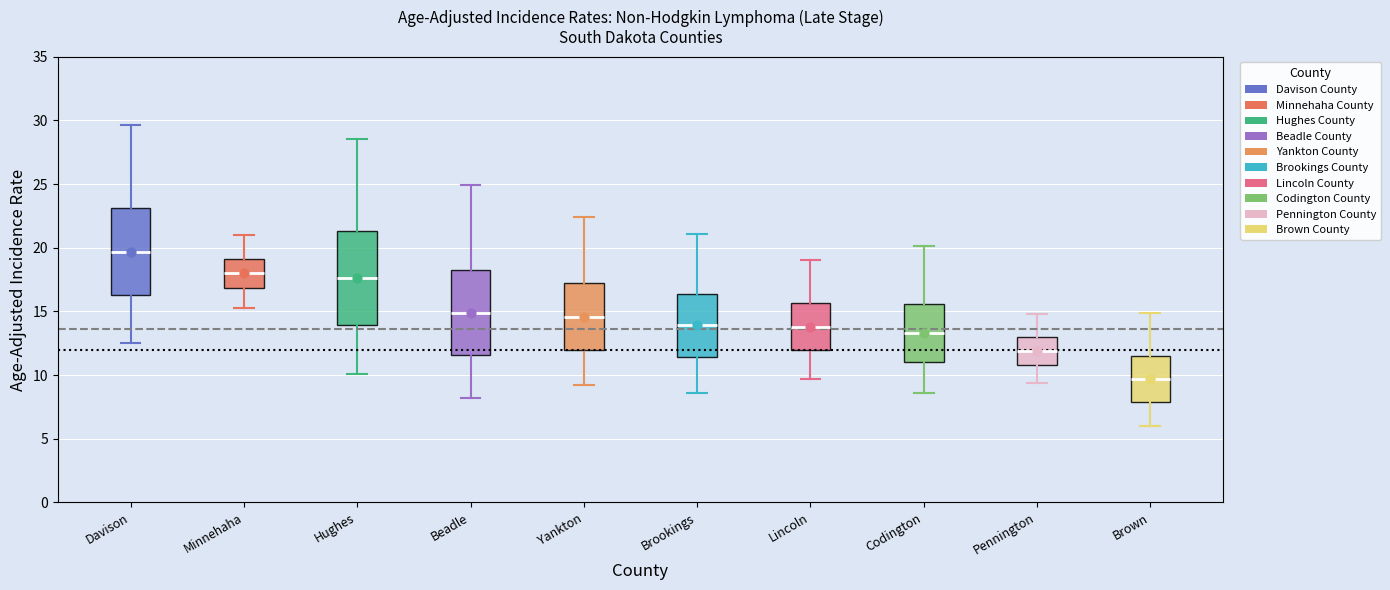

Reading left to right, read every box against the y-axis: the position of its median line, the range the box covers, and the ends of its whiskers. The values are not printed on the chart, so give them approximately, as read against the axis.

Davison: median 19.5, box 16.5 to 23.0, whiskers 12.5 to 29.5
Minnehaha: median 18.0, box 17.0 to 19.0, whiskers 15.5 to 21.0
Hughes: median 17.5, box 14.0 to 21.5, whiskers 10.0 to 28.5
Beadle: median 15.0, box 11.5 to 18.0, whiskers 8.0 to 25.0
Yankton: median 14.5, box 12.0 to 17.0, whiskers 9.0 to 22.5
Brookings: median 14.0, box 11.5 to 16.5, whiskers 8.5 to 21.0
Lincoln: median 14.0, box 12.0 to 15.5, whiskers 9.5 to 19.0
Codington: median 13.5, box 11.0 to 15.5, whiskers 8.5 to 20.0
Pennington: median 12.0, box 11.0 to 13.0, whiskers 9.5 to 15.0
Brown: median 9.5, box 8.0 to 11.5, whiskers 6.0 to 15.0